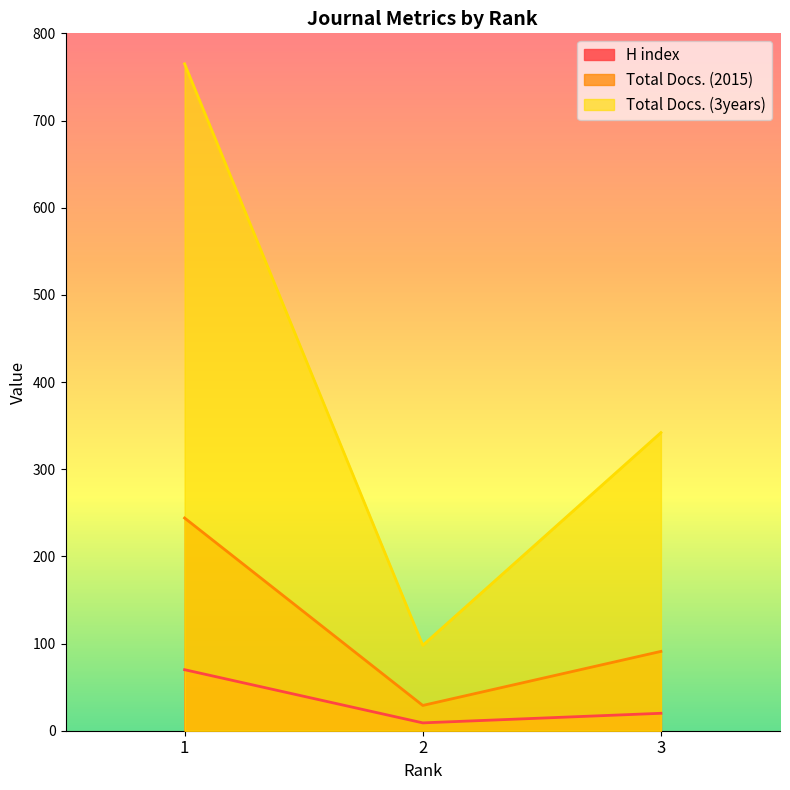

The value of Total Docs. (2015) at 1 is 115. True or false?

False